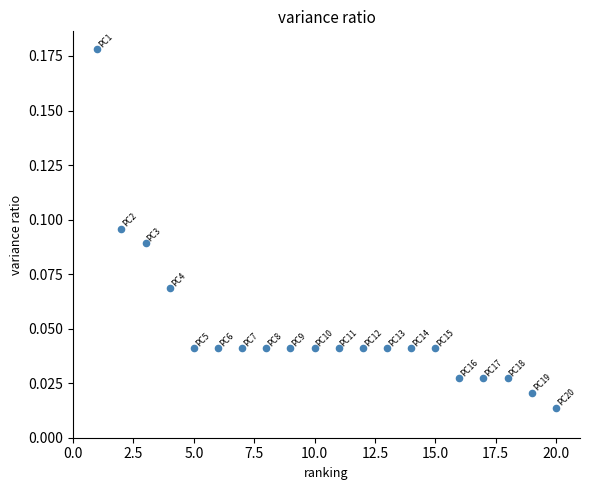

What is the range of X values (max minus min)?

19.0